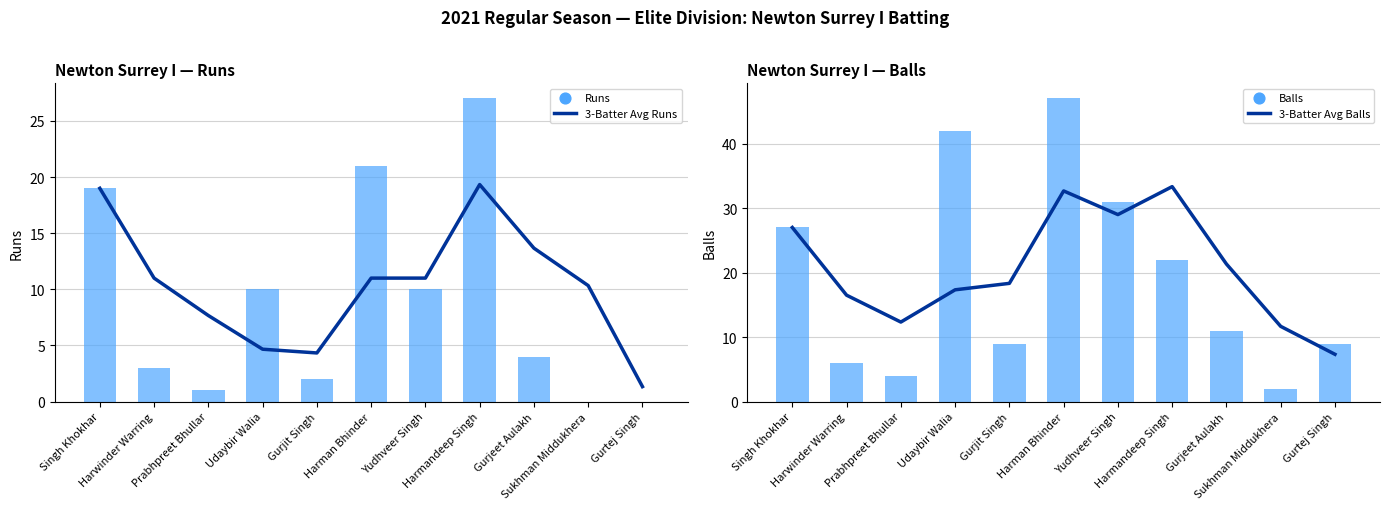

Which series contains the lowest Y value?

Runs per Batter